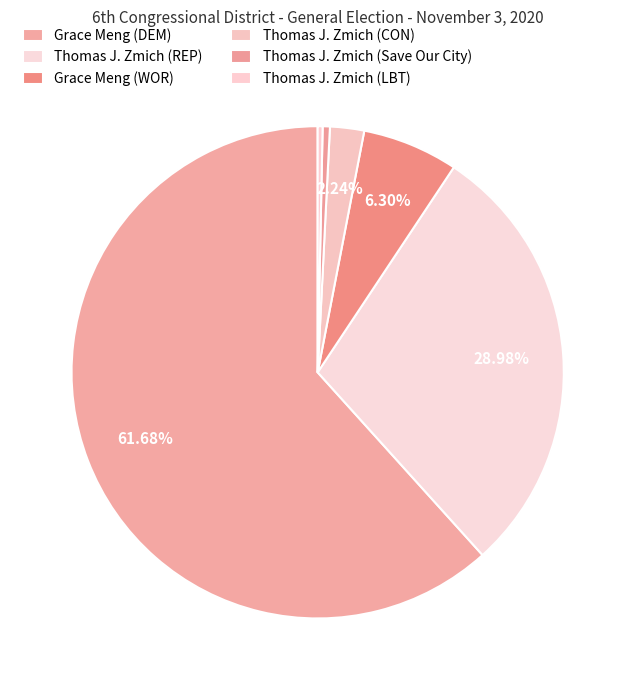

To the nearest percent, what is the difference between the Thomas J. Zmich (LBT) and Grace Meng (WOR) slice percentages?

6%